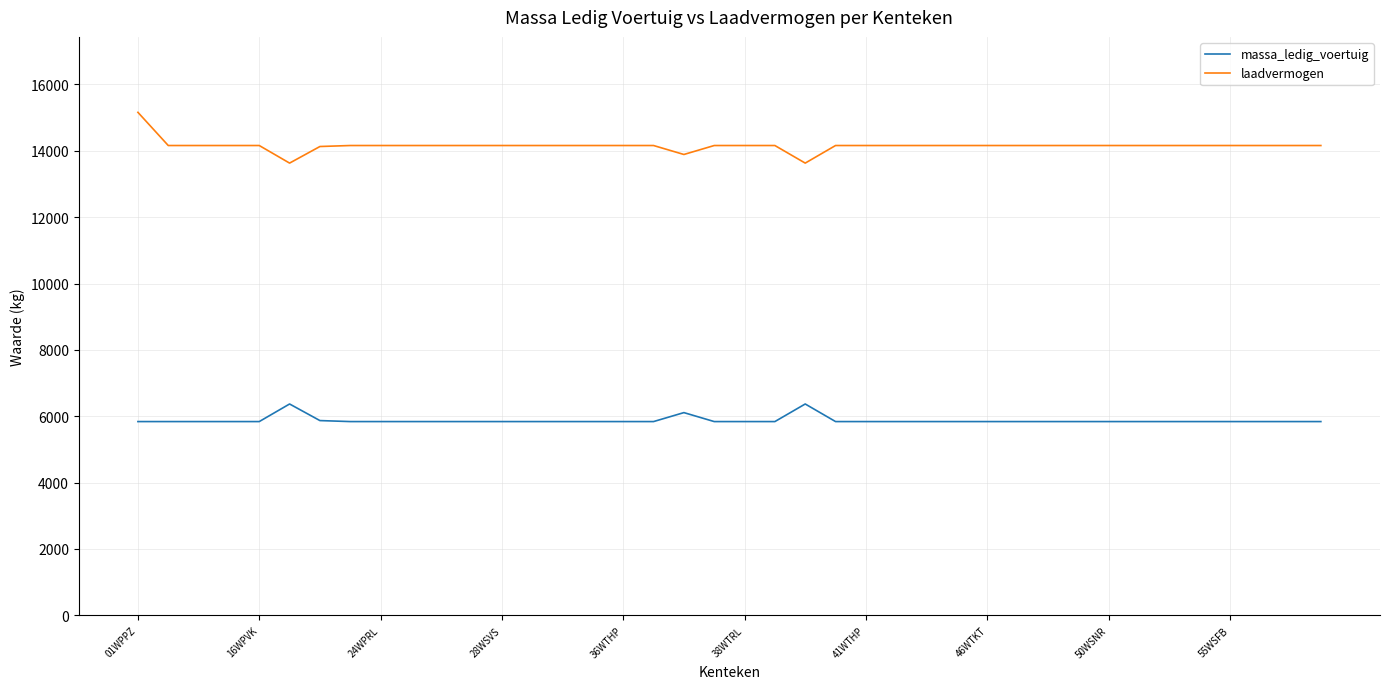

True or false: massa_ledig_voertuig and laadvermogen cross at least once.

False